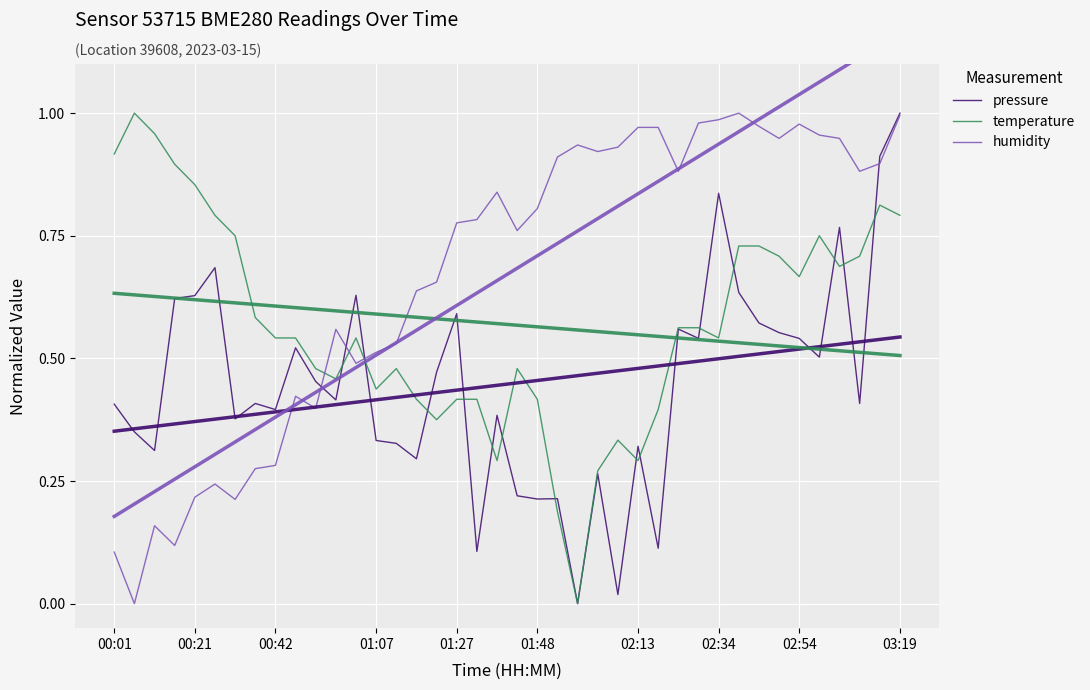

Reading left to right, what are all the values shown in this chart?

pressure: 0.4	0.4	0.3	0.6	0.6	0.7	0.4	0.4	0.4	0.5	0.5	0.4	0.6	0.3	0.3	0.3	0.5	0.6	0.1	0.4	0.2	0.2	0.2	0.0	0.3	0.0	0.3	0.1	0.6	0.5	0.8	0.6	0.6	0.6	0.5	0.5	0.8	0.4	0.9	1.0
temperature: 0.9	1.0	1.0	0.9	0.9	0.8	0.7	0.6	0.5	0.5	0.5	0.5	0.5	0.4	0.5	0.4	0.4	0.4	0.4	0.3	0.5	0.4	0.2	0.0	0.3	0.3	0.3	0.4	0.6	0.6	0.5	0.7	0.7	0.7	0.7	0.7	0.7	0.7	0.8	0.8
humidity: 0.1	0.0	0.2	0.1	0.2	0.2	0.2	0.3	0.3	0.4	0.4	0.6	0.5	0.5	0.5	0.6	0.7	0.8	0.8	0.8	0.8	0.8	0.9	0.9	0.9	0.9	1.0	1.0	0.9	1.0	1.0	1.0	1.0	0.9	1.0	1.0	0.9	0.9	0.9	1.0